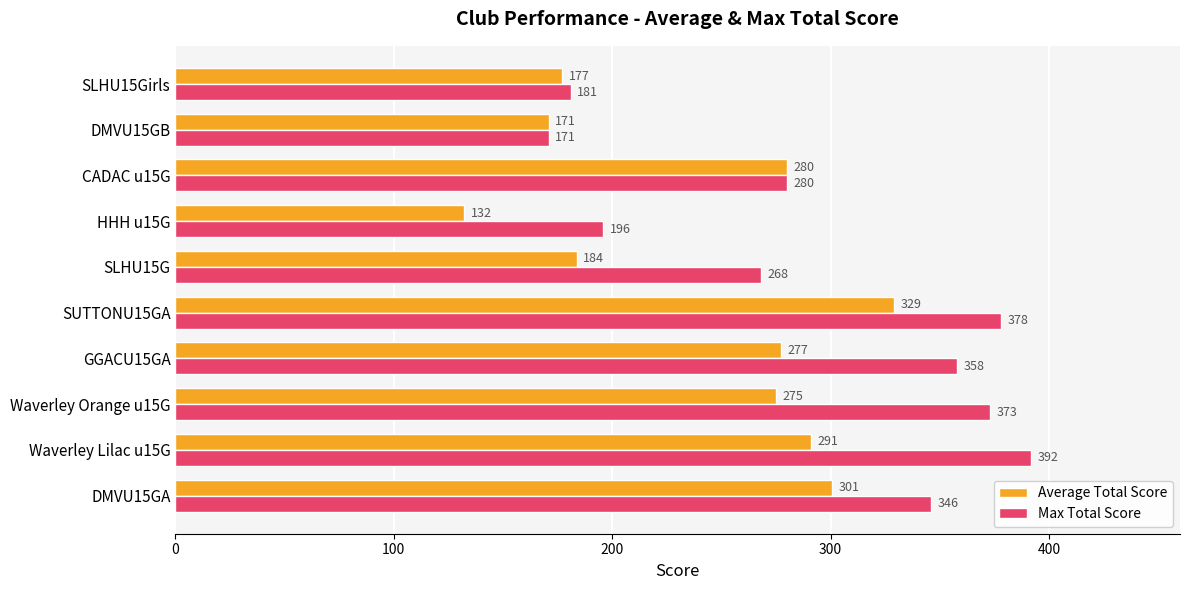

True or false: Average Total Score has a value of 132.2 at HHH u15G.

True